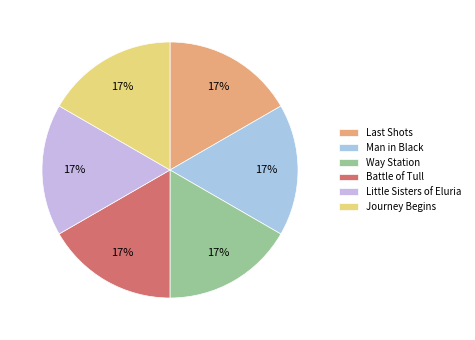

The Battle of Tull slice represents 17% of the pie. True or false?

True